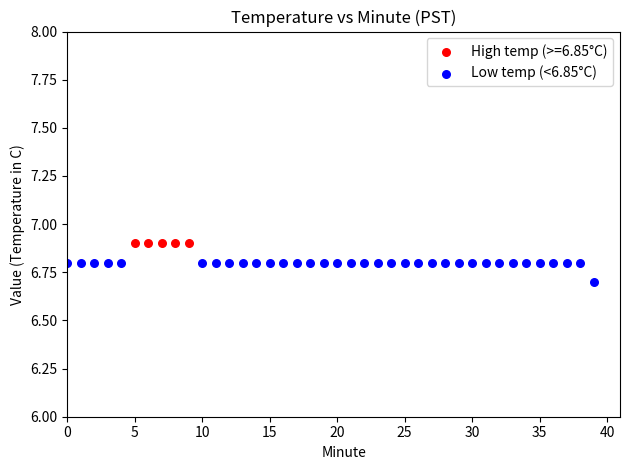

Which series contains the lowest Y value?

Low temp (<6.85°C)